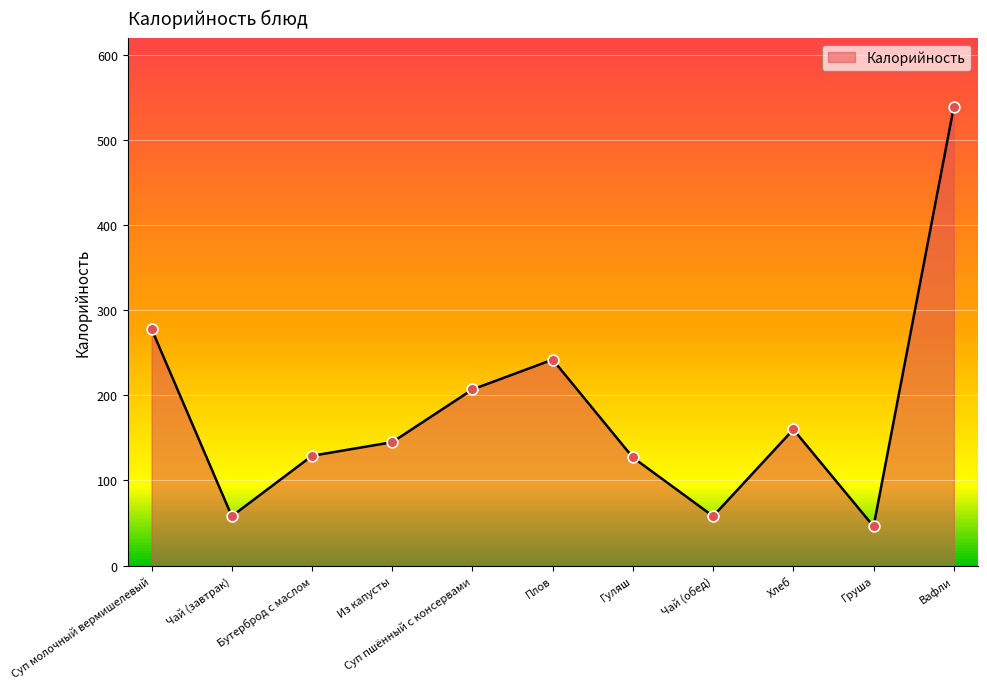

What is the ratio of the value at Бутерброд с маслом to the value at Из капусты?

0.9